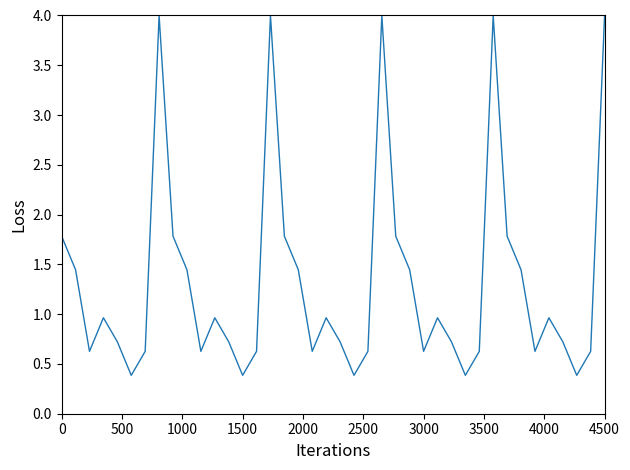

What is the minimum value shown in the chart?

0.4